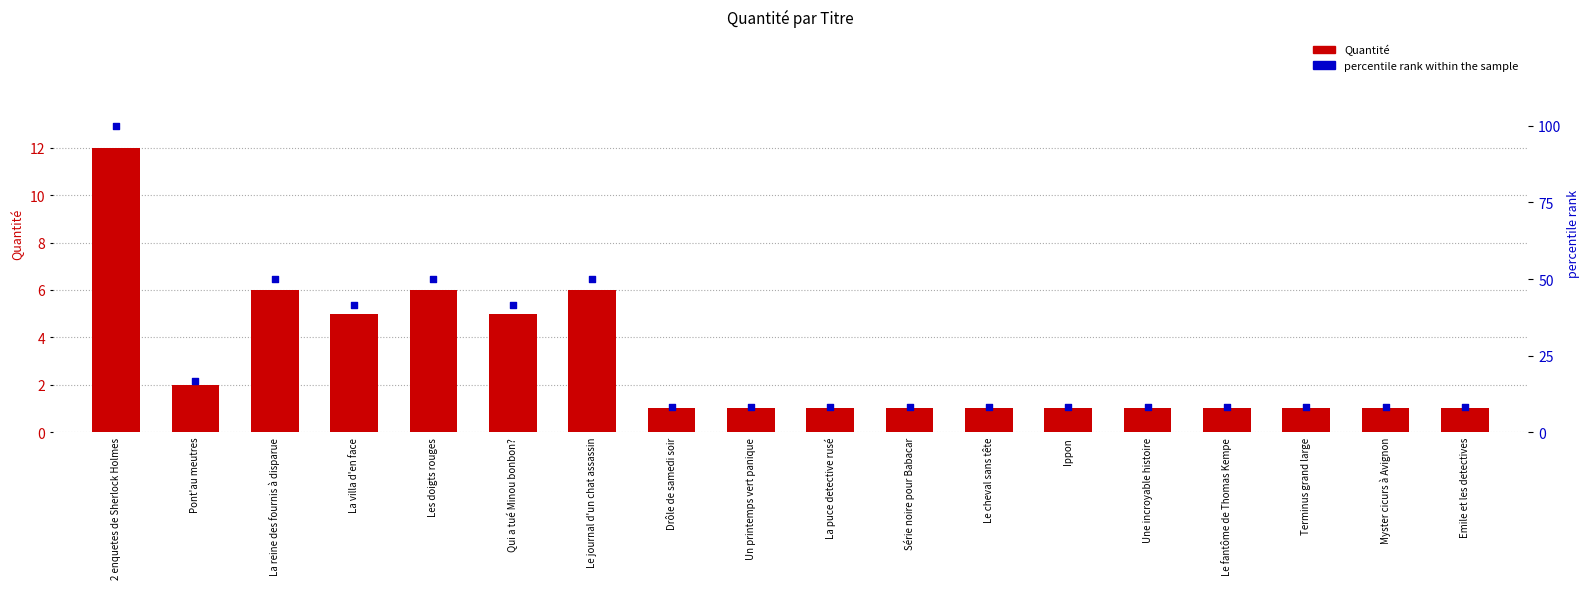

Which series has the largest total across all categories?

percentile rank within the sample